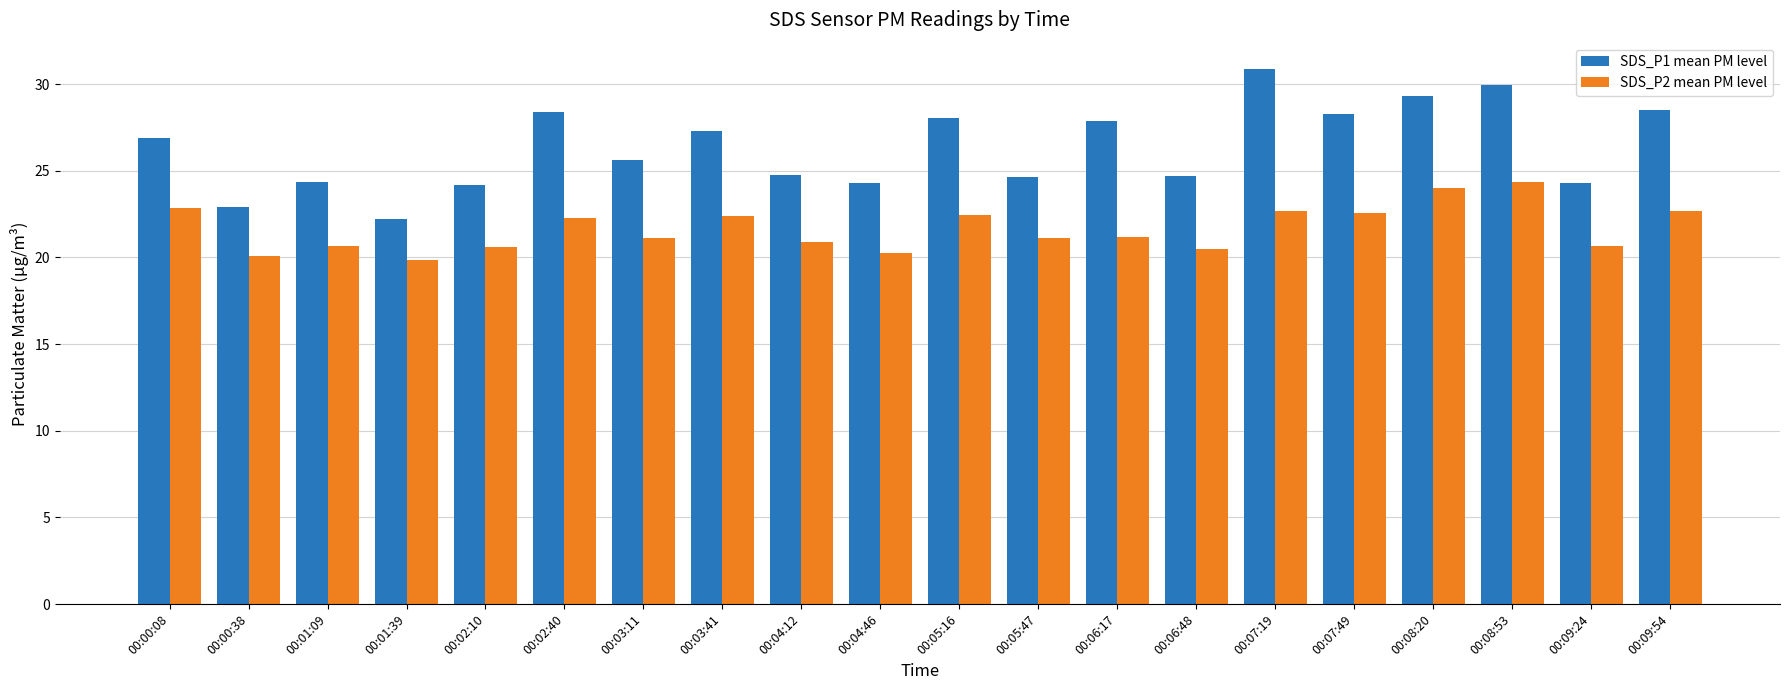

What is the lowest value of the SDS_P1 mean PM level series?

22.2